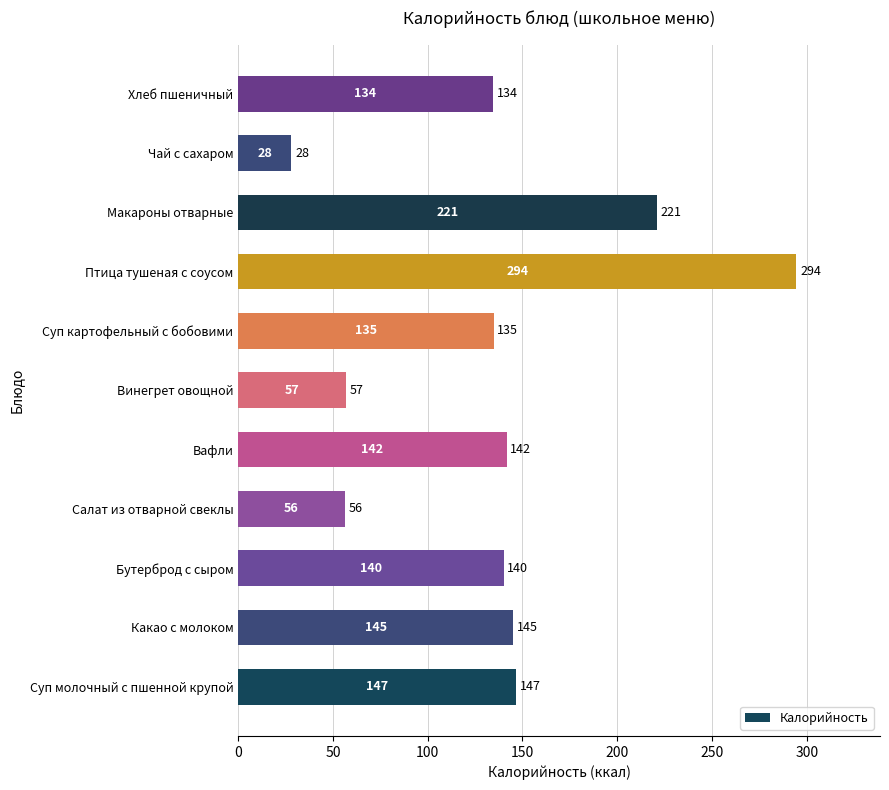

What is the approximate value at Салат из отварной свеклы?

56.3